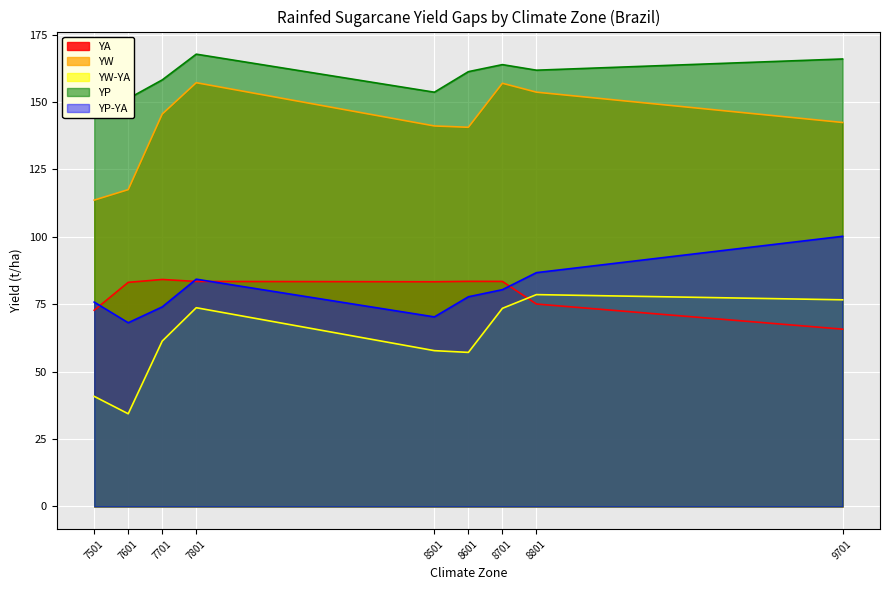

At which category is the sum across all series the highest?

7801